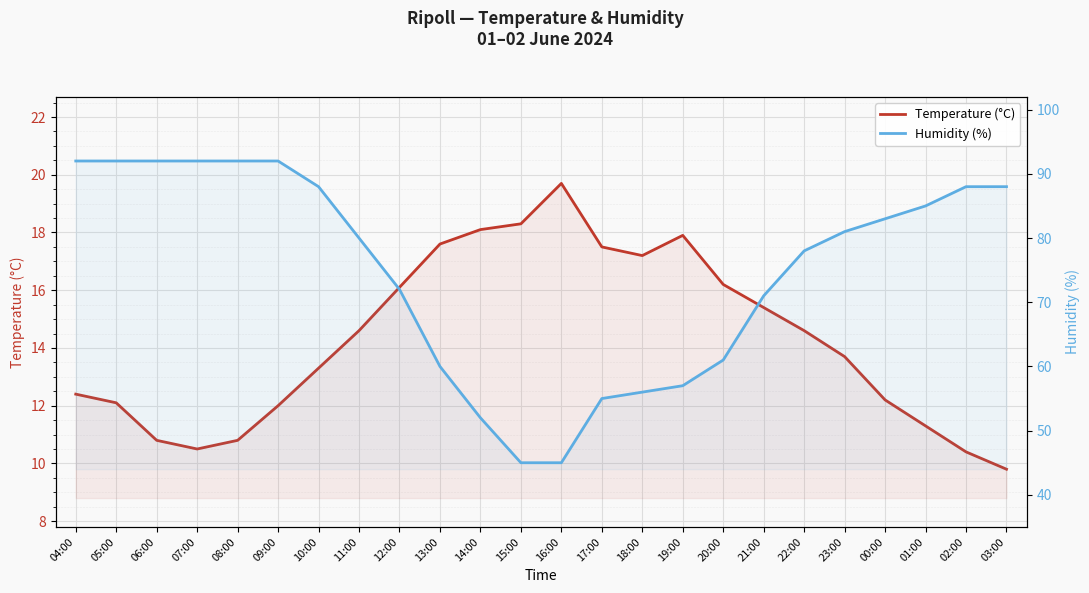

At which category does Temperature (°C) reach its first local peak?

16:00